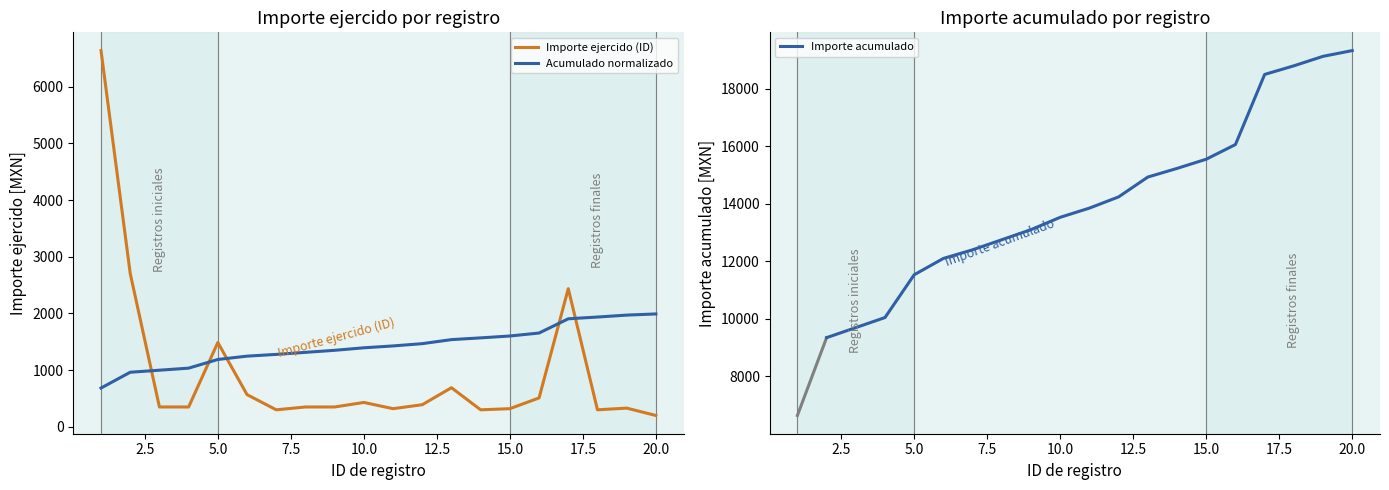

Rank the categories by value from highest to lowest.

1, 2, 17, 5, 13, 6, 16, 10, 12, 3, 4, 8, 9, 19, 11, 15, 7, 14, 18, 20